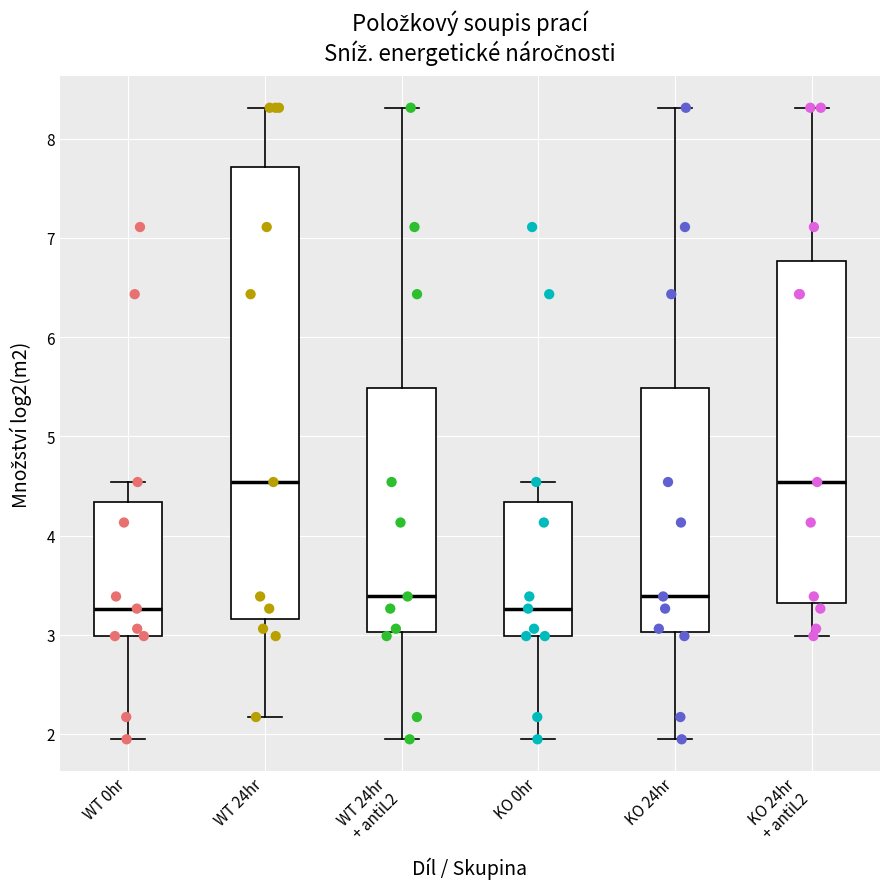

Reading left to right, read every box against the y-axis: the position of its median line, the range the box covers, and the ends of its whiskers. The values are not printed on the chart, so give them approximately, as read against the axis.

WT 0hr: median 3.3, box 3.0 to 4.3, whiskers 1.9 to 4.5
WT 24hr: median 4.5, box 3.2 to 7.7, whiskers 2.2 to 8.3
WT 24hr + antiL2: median 3.4, box 3.0 to 5.5, whiskers 1.9 to 8.3
KO 0hr: median 3.3, box 3.0 to 4.3, whiskers 1.9 to 4.5
KO 24hr: median 3.4, box 3.0 to 5.5, whiskers 1.9 to 8.3
KO 24hr + antiL2: median 4.5, box 3.3 to 6.8, whiskers 3.0 to 8.3